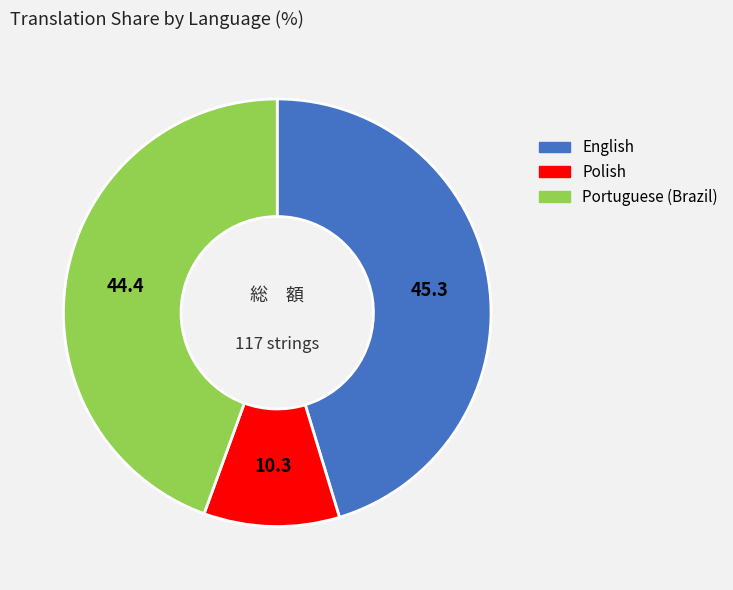

What is the ratio of the value at Polish to the value at English?

0.2